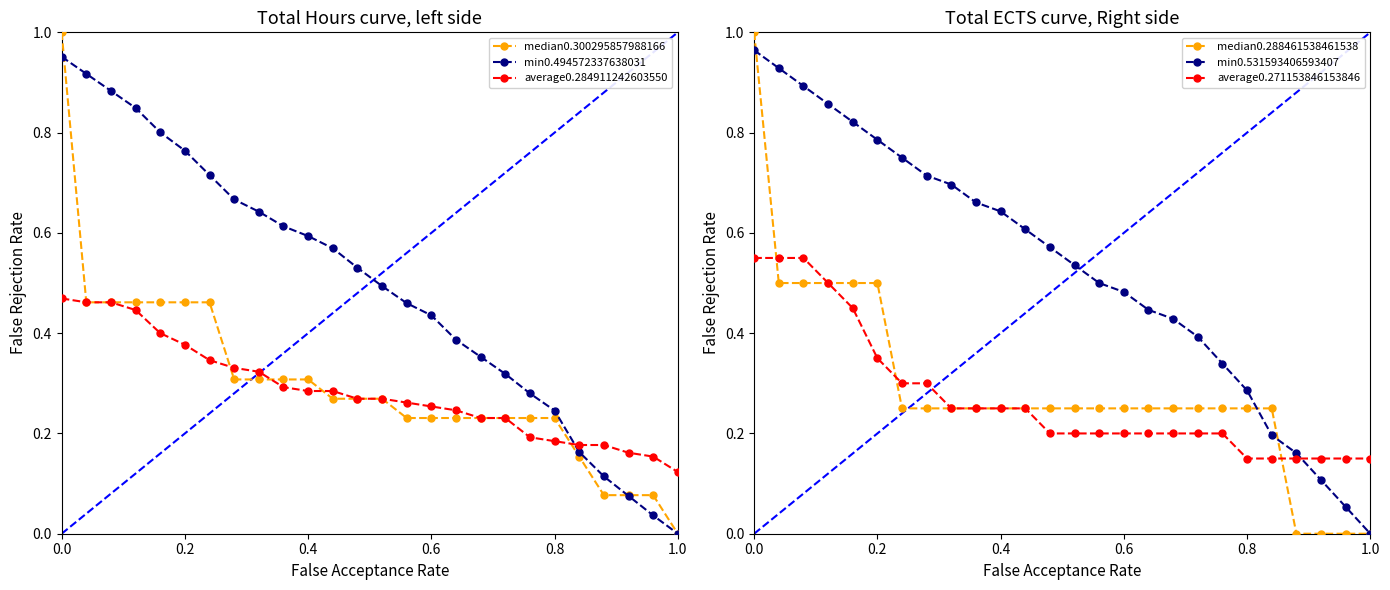

Which series ends up on top after the final intersection of min0.494572337638031 and average0.284911242603550?

average0.284911242603550